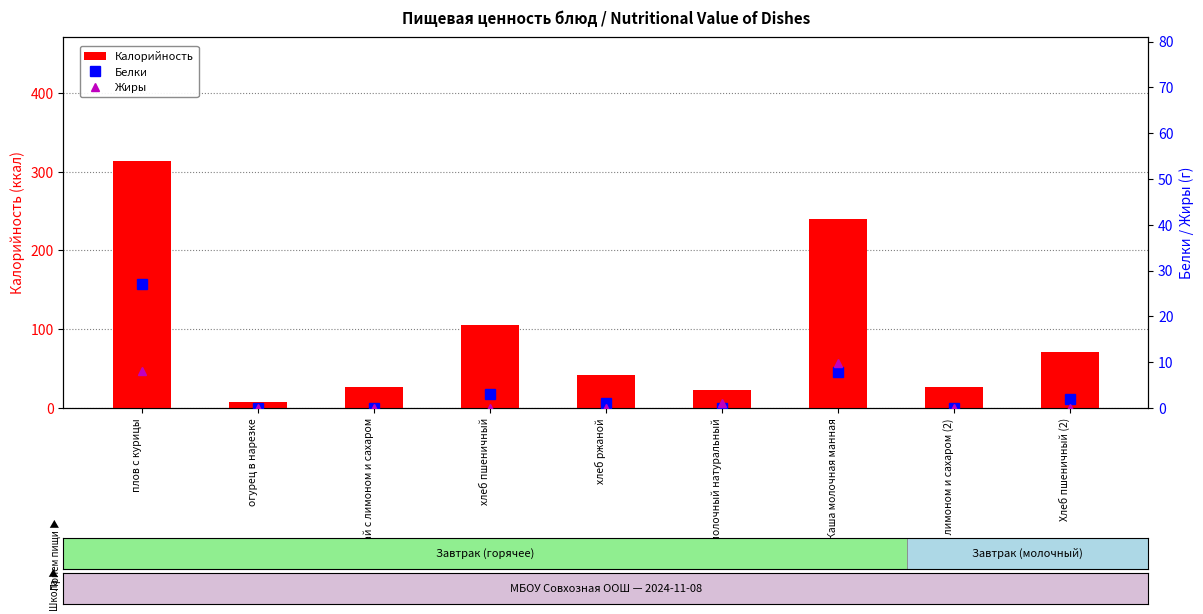

The Жиры series shows -4.4 at хлеб пшеничный. True or false?

False